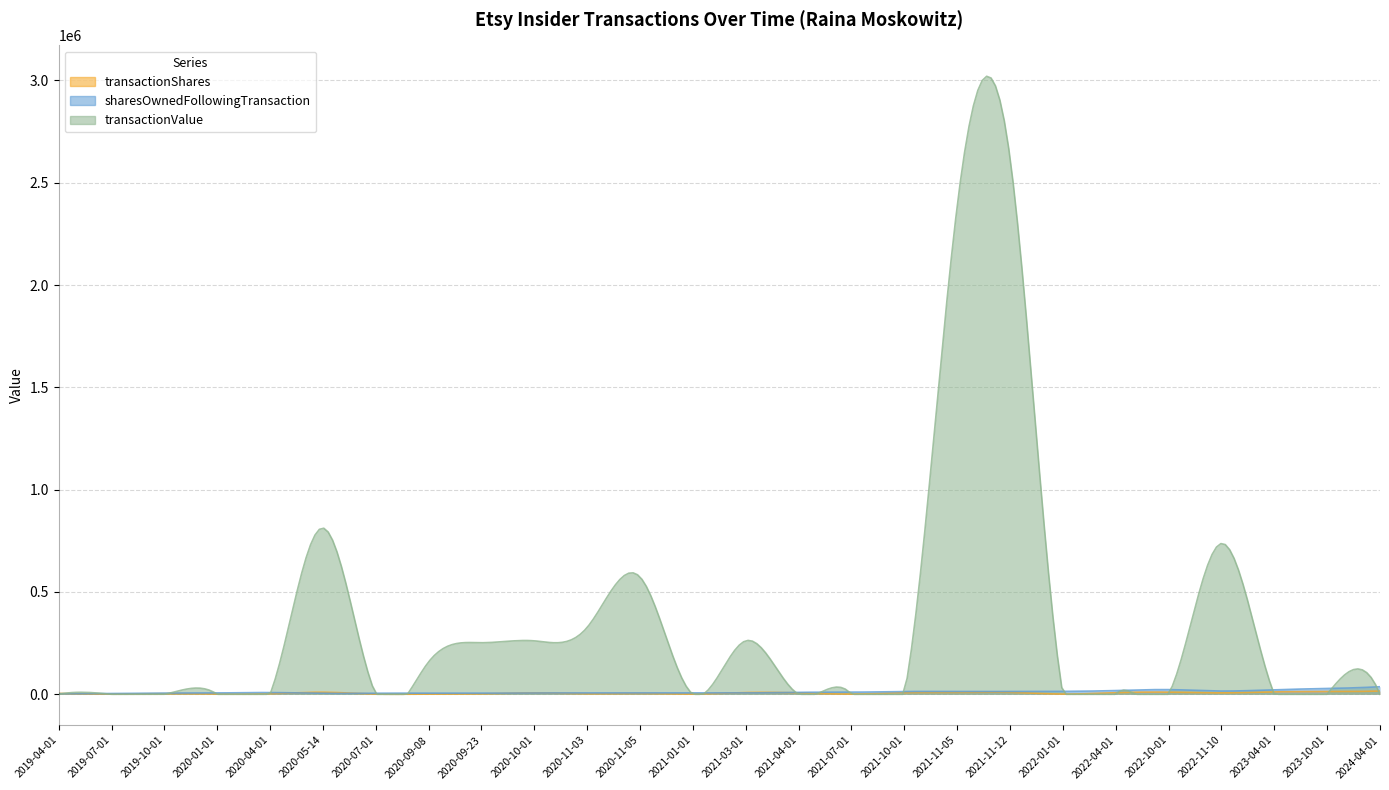

True or false: transactionValue and transactionShares cross at least once.

True